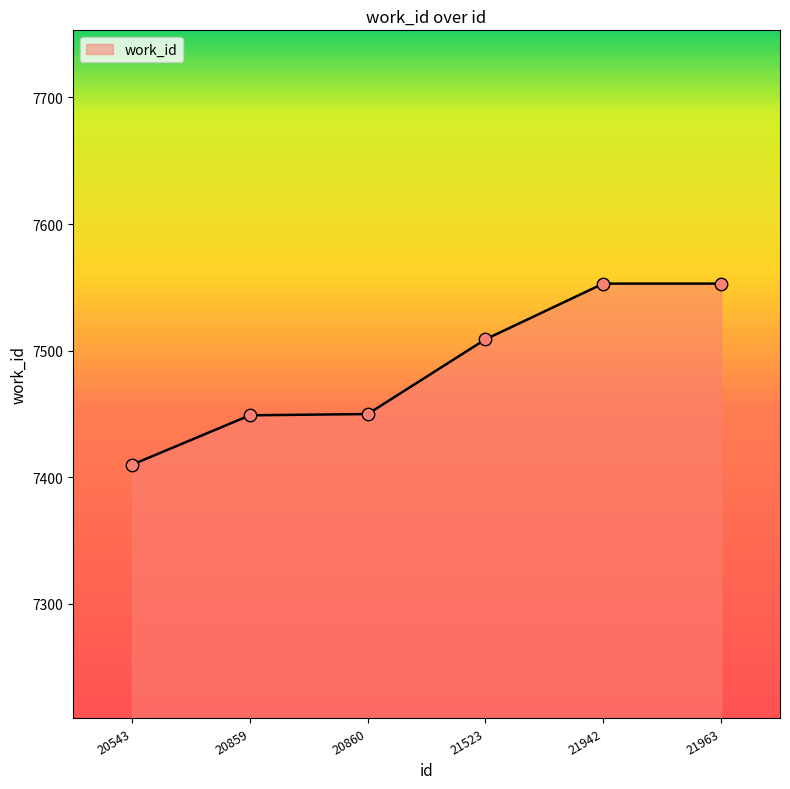

Approximately how many times larger is the value at 20543 compared to 21963?

1.0